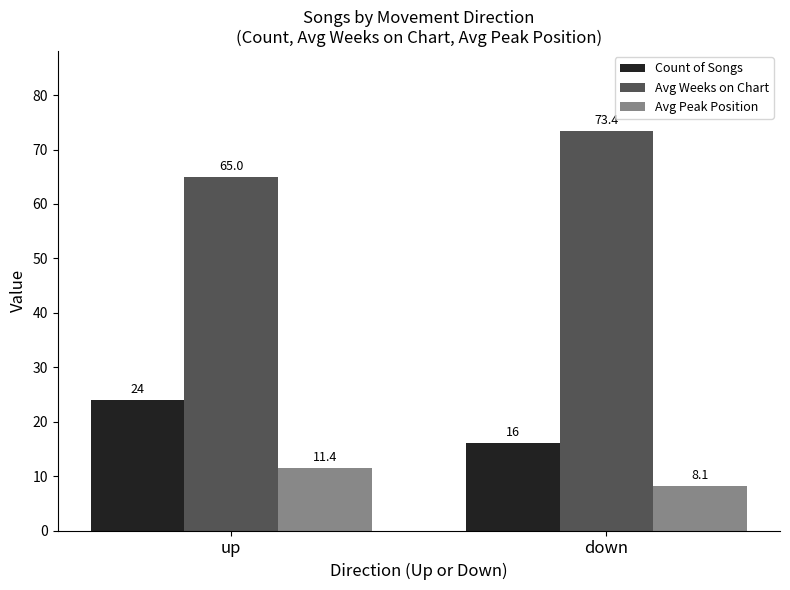

Reading right to left, transcribe all the data shown in this chart.

Count of Songs: down=16.0	up=24.0
Avg Weeks on Chart: down=73.4	up=65.0
Avg Peak Position: down=8.1	up=11.4